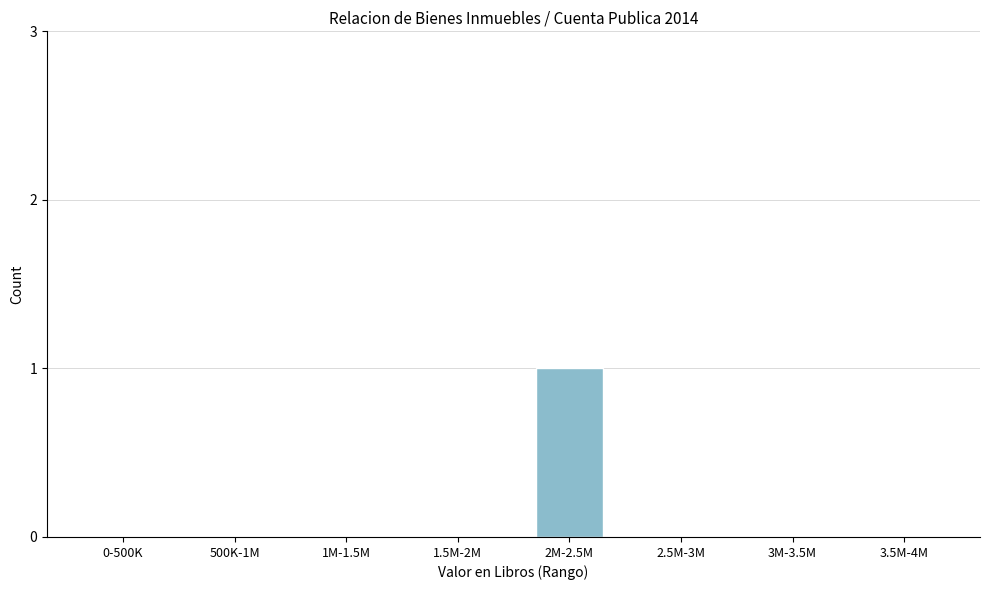

Reading left to right, transcribe all the data shown in this chart.

0-500K=0	500K-1M=0	1M-1.5M=0	1.5M-2M=0	2M-2.5M=1	2.5M-3M=0	3M-3.5M=0	3.5M-4M=0